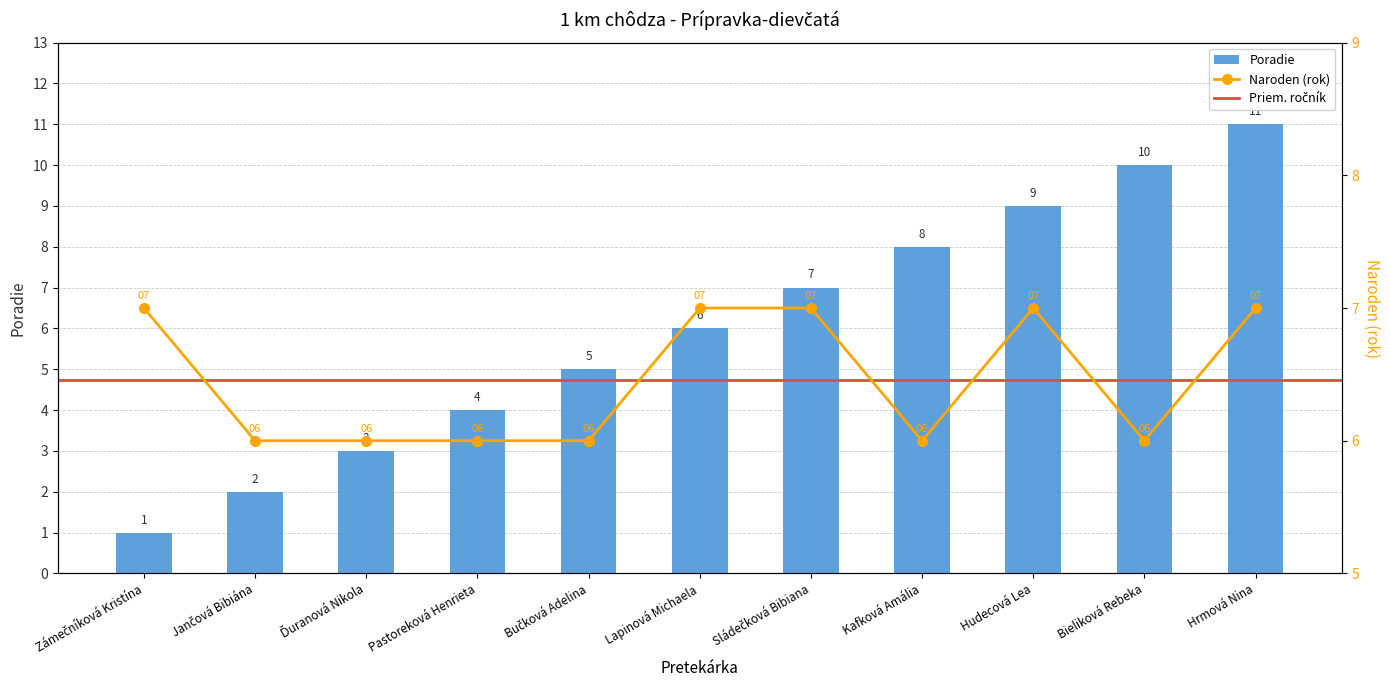

What is the average value of the Poradie series?

6